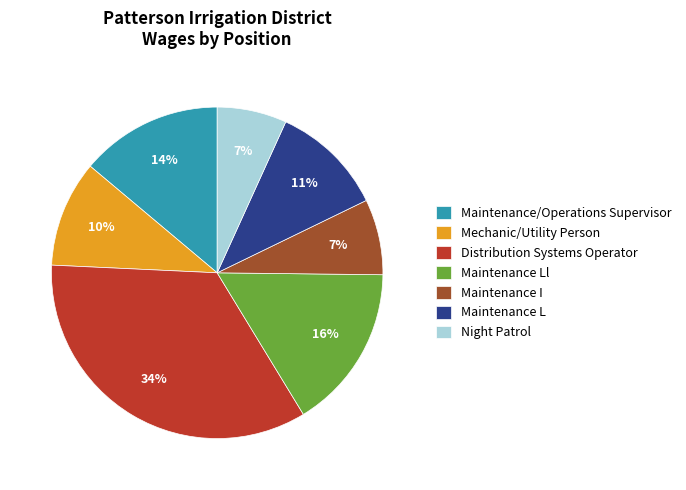

Is it true that Maintenance I is 7% of the pie?

True